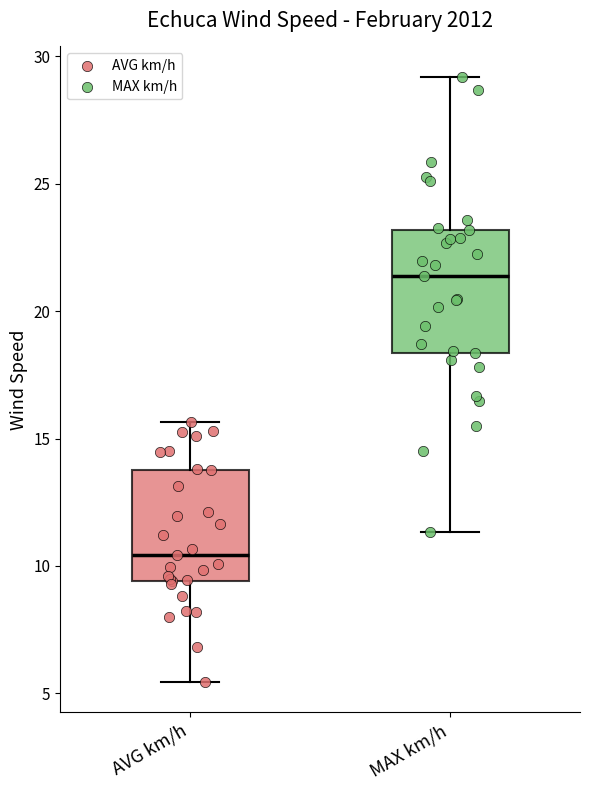

Which box's median line is the highest?

MAX km/h